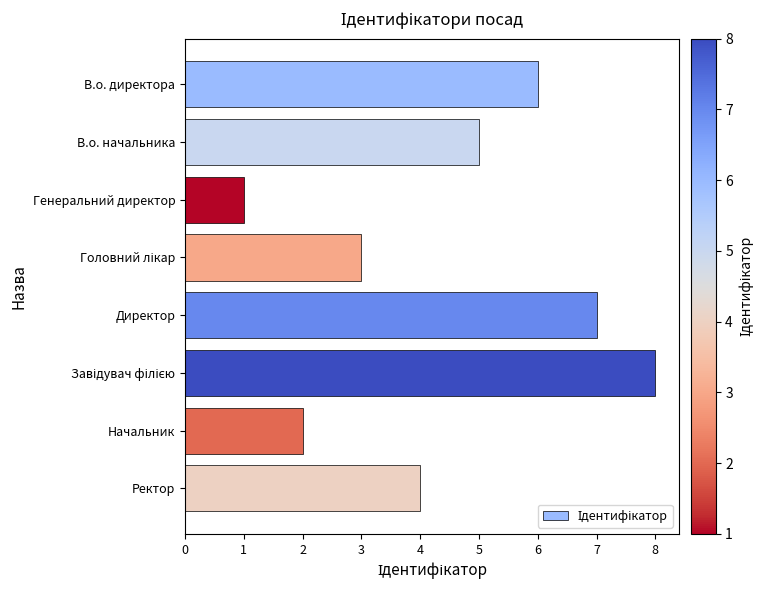

What is the greatest value displayed?

8